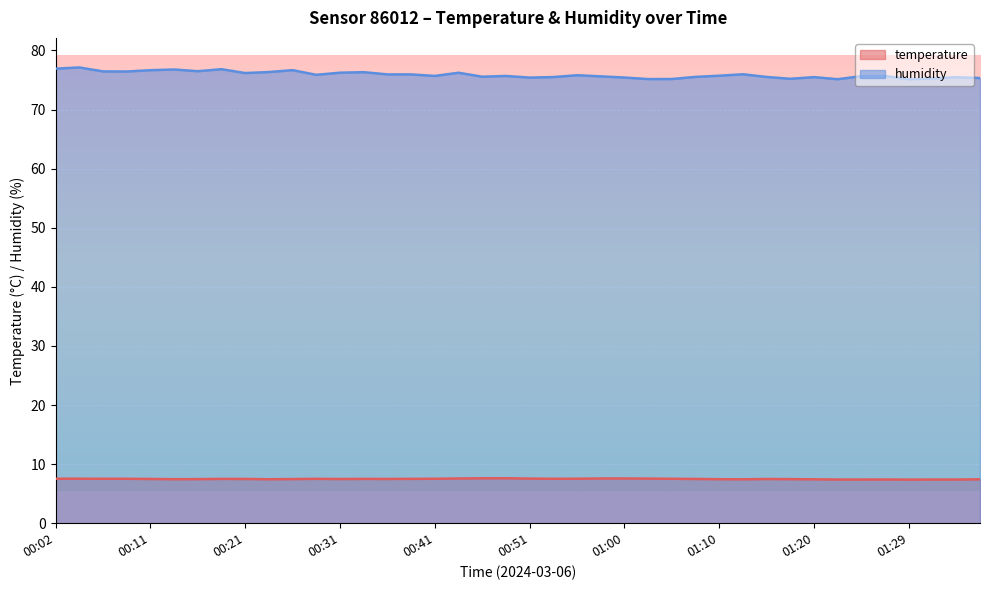

What is the label of the 19th point from the right?

00:53